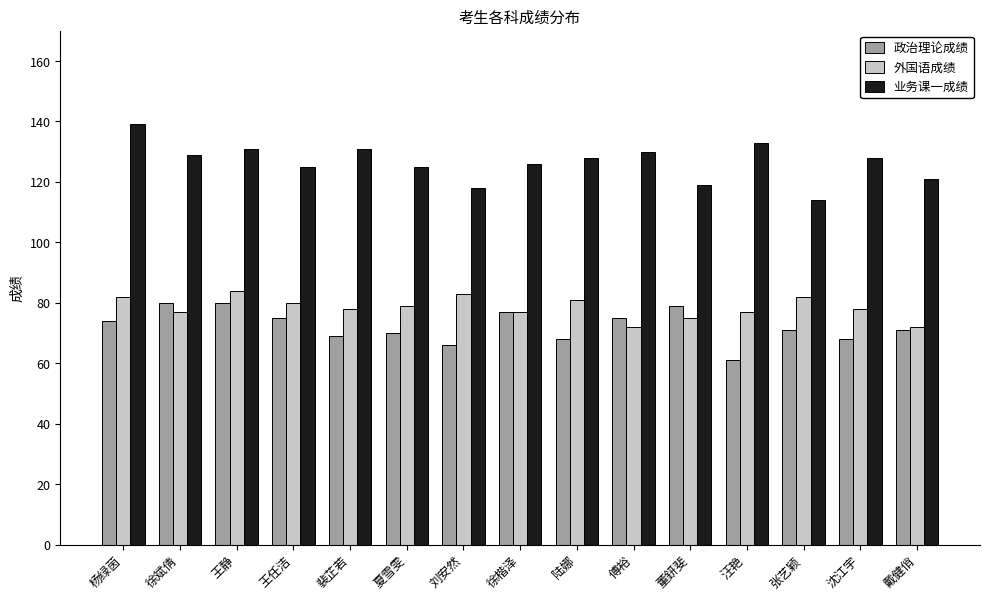

At which label does 外国语成绩 first exceed 78?

杨绿茵